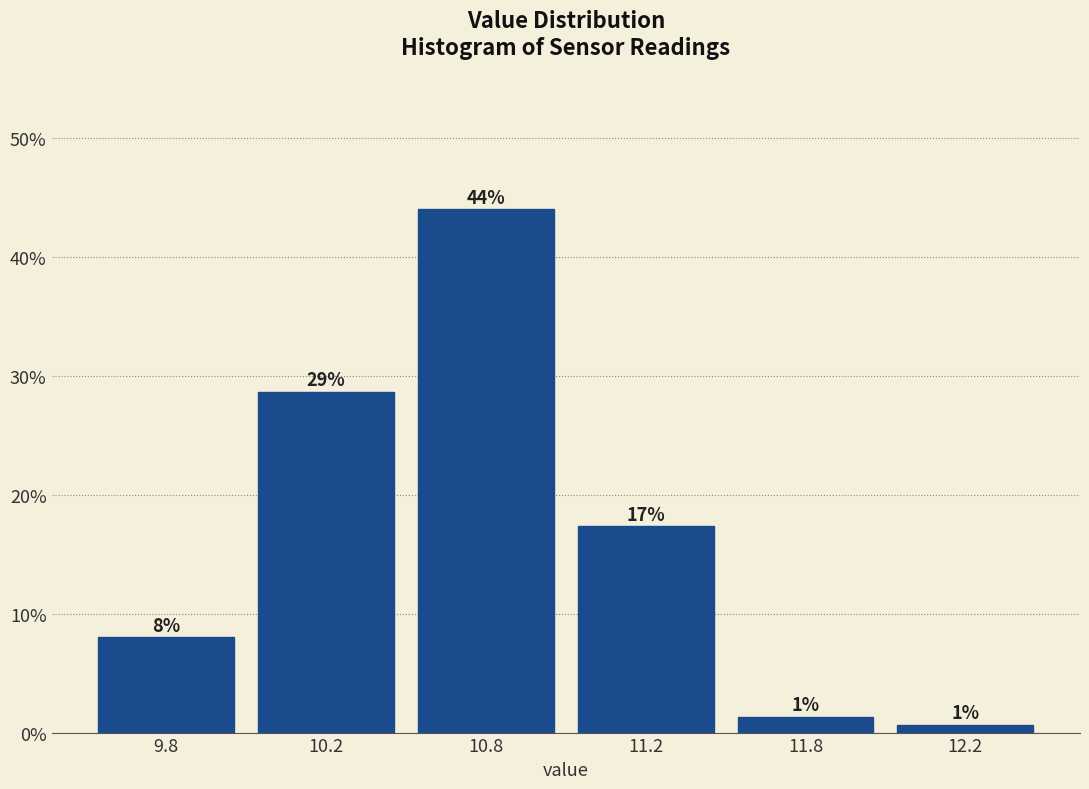

Does the chart contain any negative values?

No